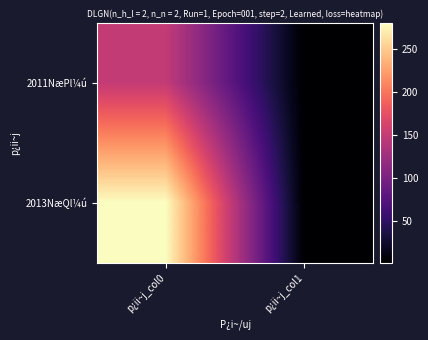

Reading left to right, extract all data points from this chart.

2011NæPl¼ú: p¿ii~j_col0=150.0	p¿ii~j_col1=1.2
2013NæQl¼ú: p¿ii~j_col0=280.0	p¿ii~j_col1=1.0